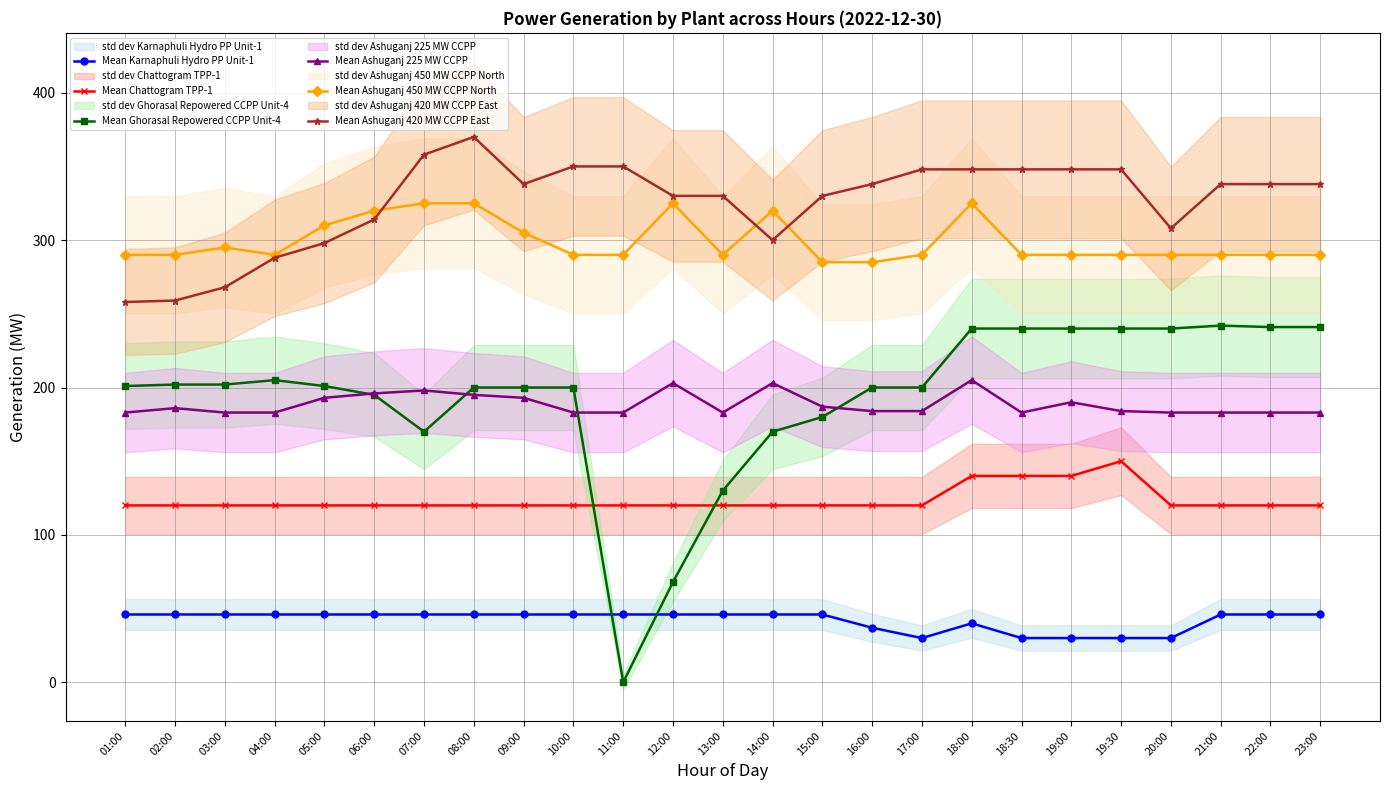

What is the label of the 15th point from the left?

15:00